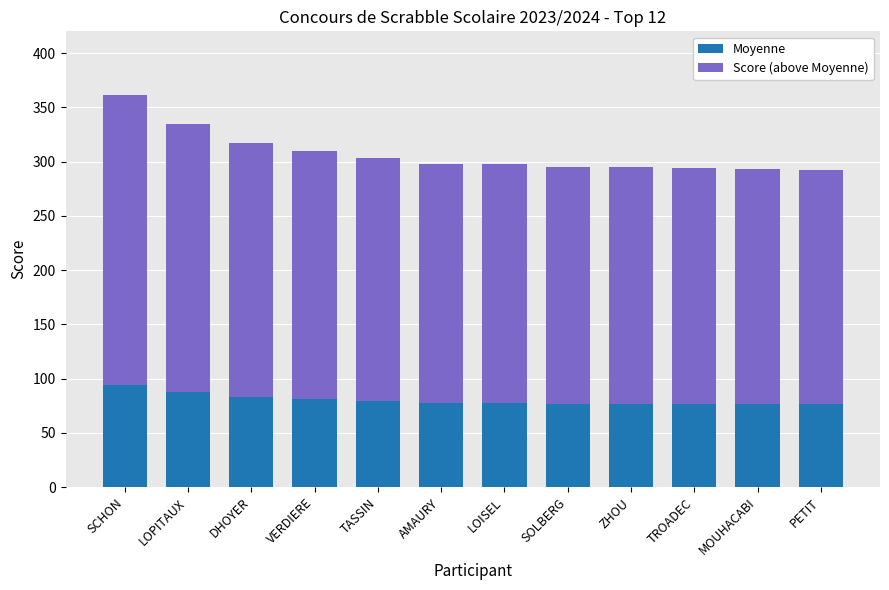

What is the highest value of the Moyenne series?

94.3